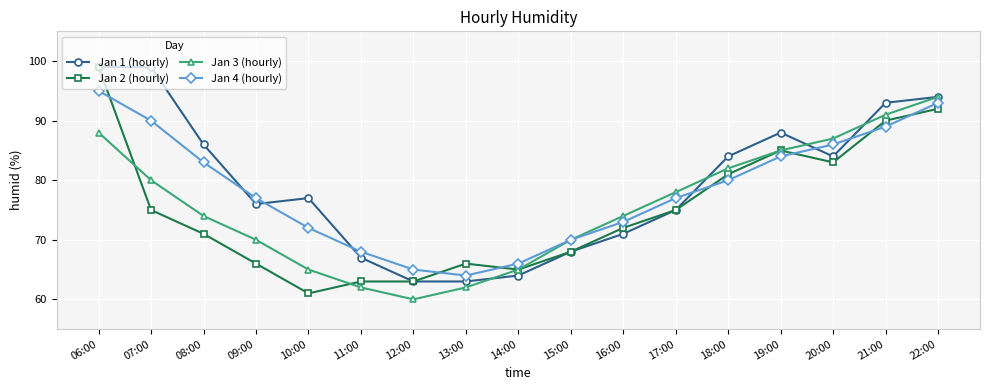

Read the Jan 2 (hourly) value at 22:00.

92